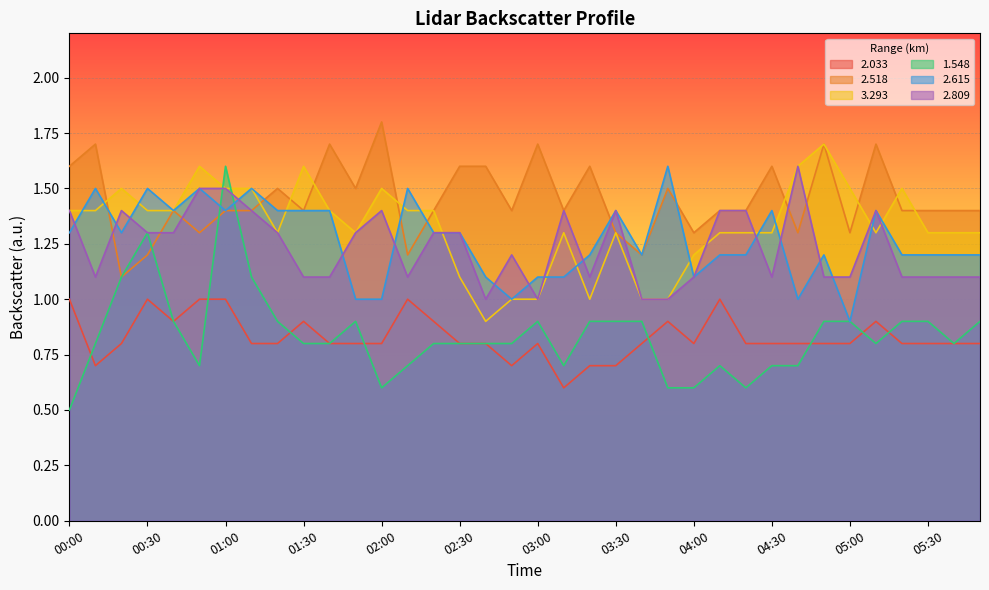

At which category does 2.615 reach its first local valley?

00:20